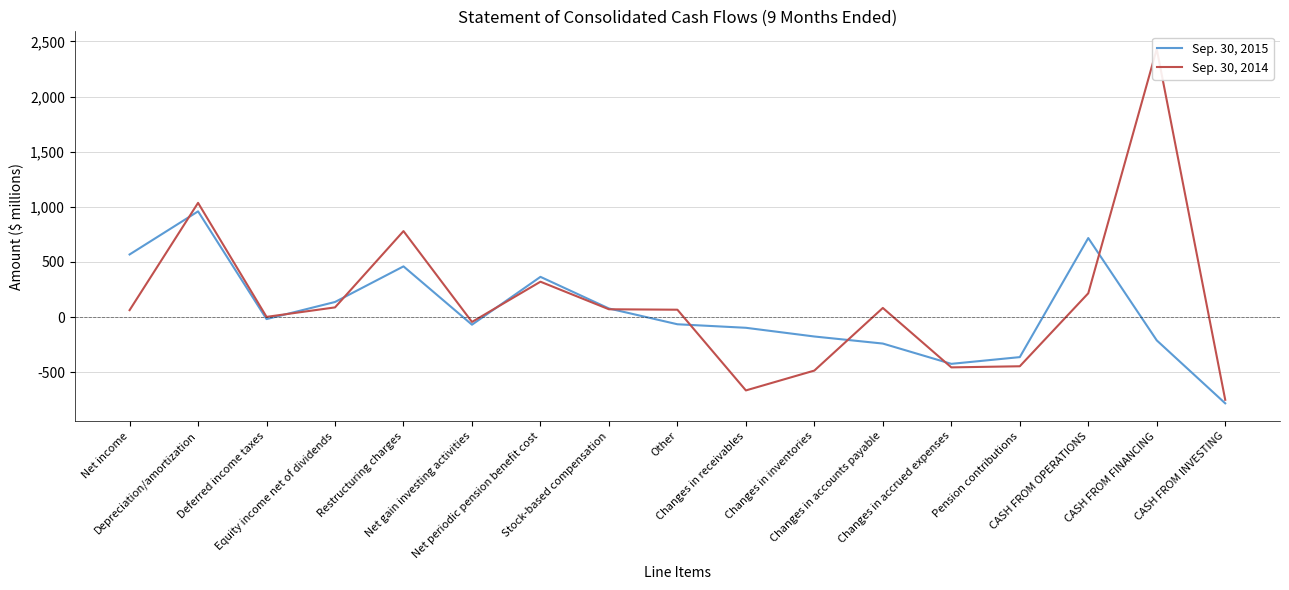

Where is Sep. 30, 2014 nearest to the value 840?

Restructuring charges